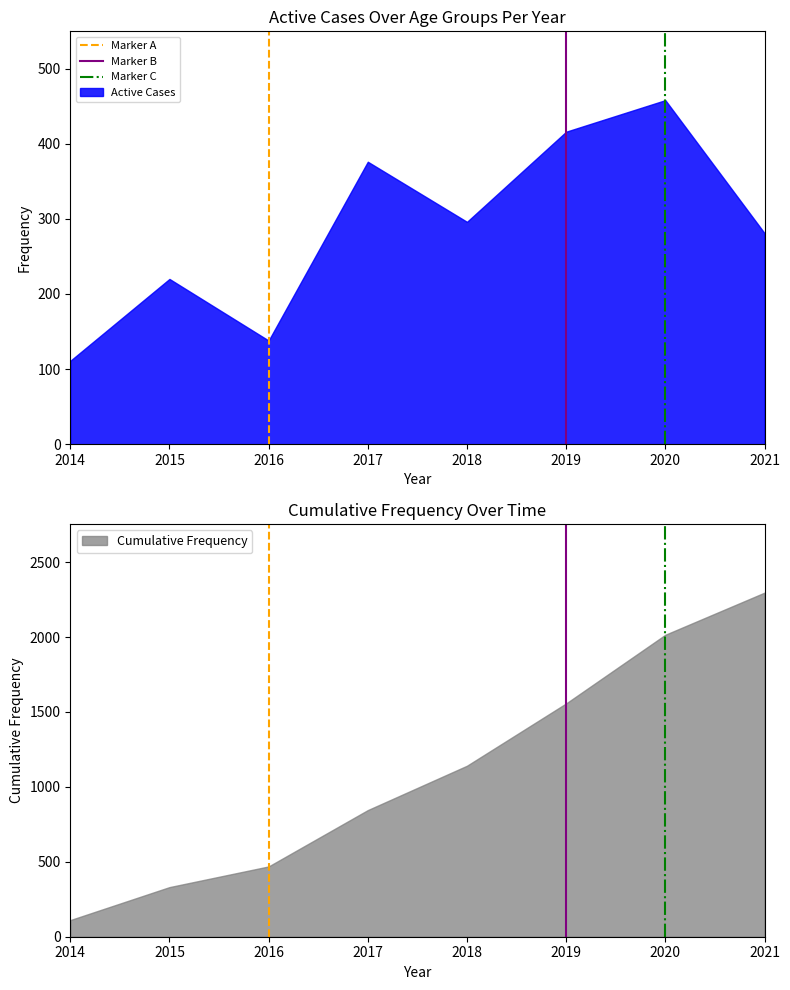

What is the sum of the Marker 2016 values at 2014 and 2015?

1